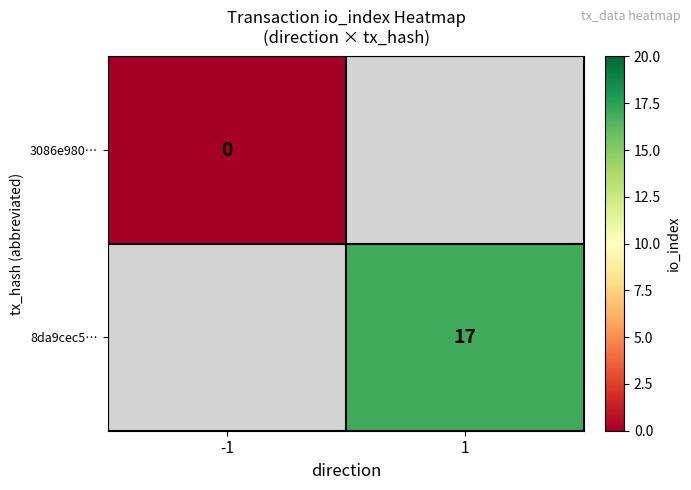

At how many categories does at least one series exceed 14?

1